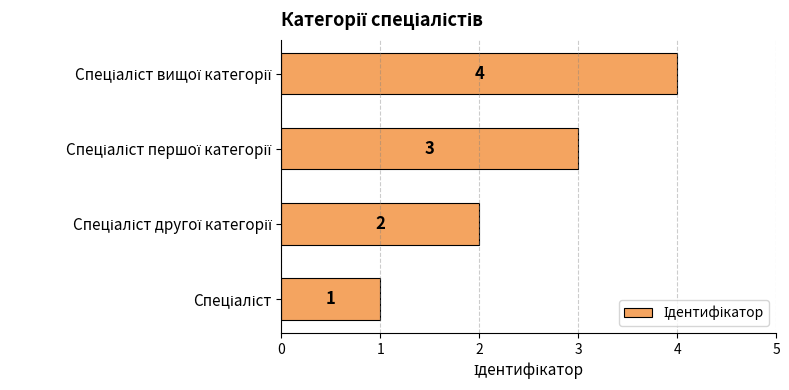

How many values are between 2 and 4?

3